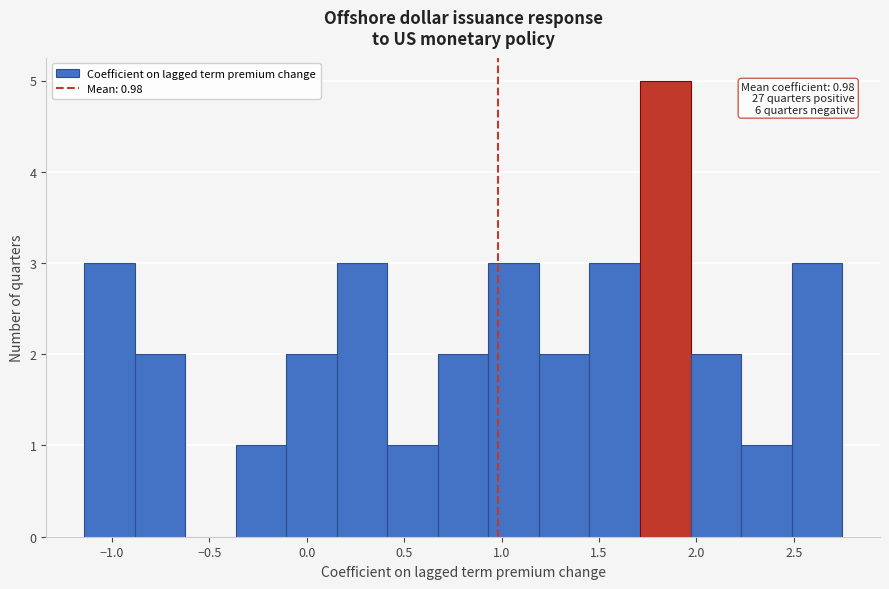

Over which range of the x-axis is the bar tallest?

1.70 to 1.95